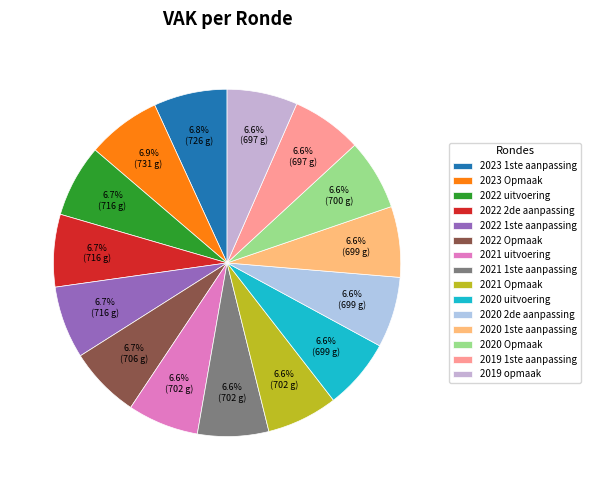

Which slice is the smallest?

2019 1ste aanpassing